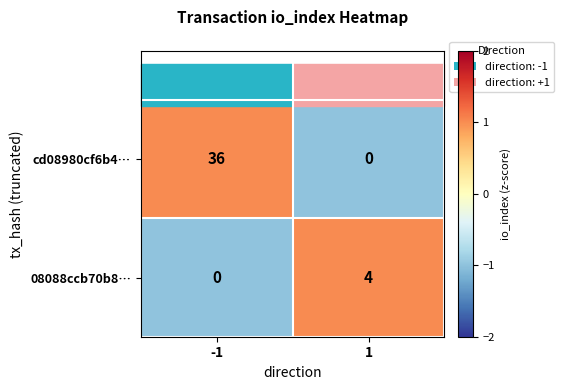

What is the approximate value of cd08980cf6b4… at -1?

36